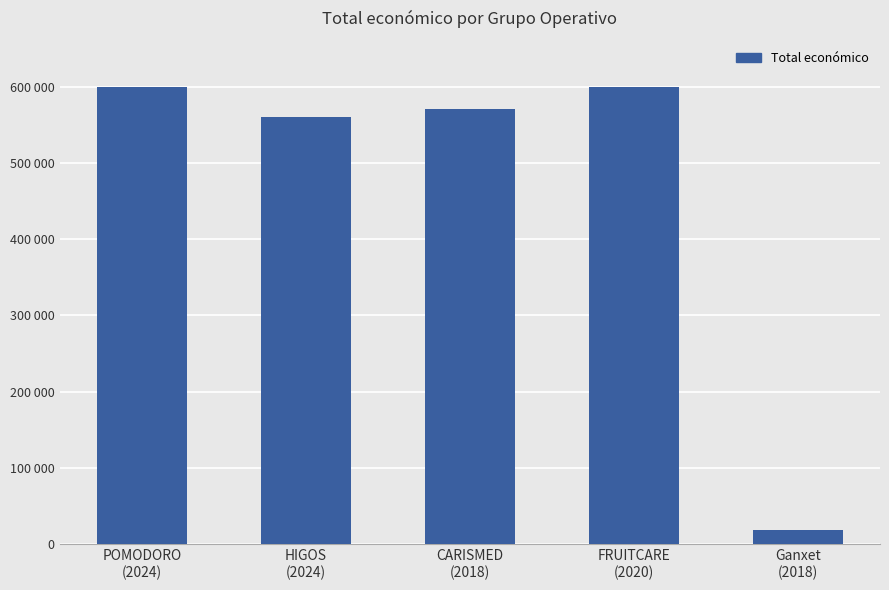

What value does the data have at POMODORO
(2024)?

599540